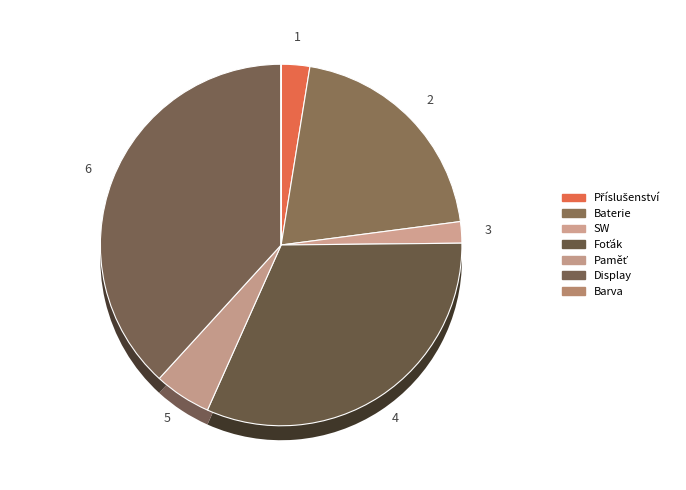

Combined, what portion of the pie is Barva and Příslušenství?

2.6%